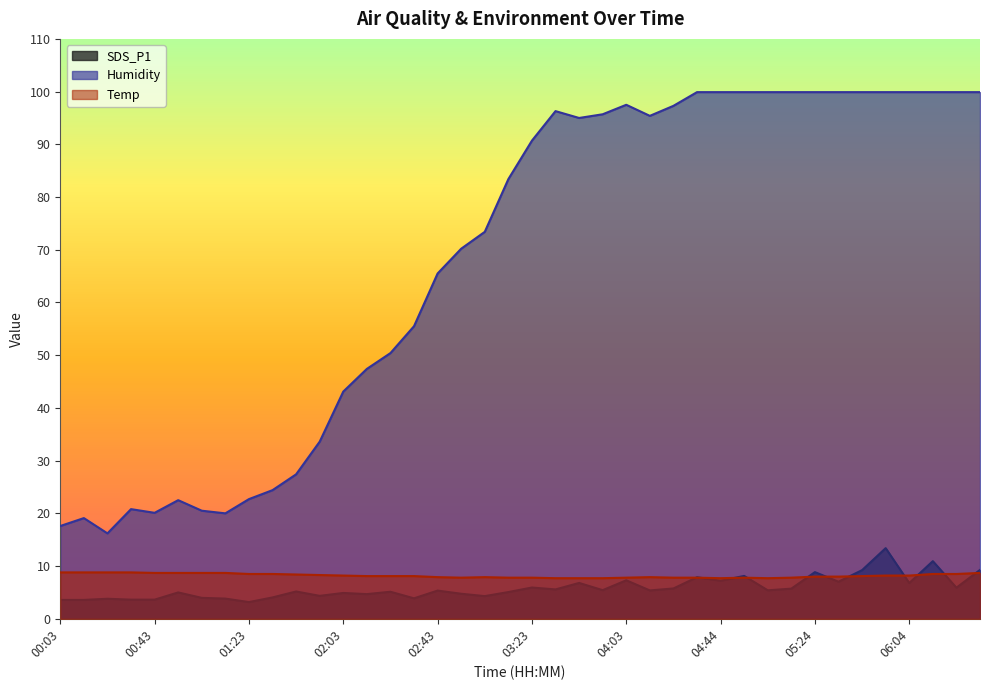

What is the difference between the Temp values at 00:03 and 03:43?

1.1